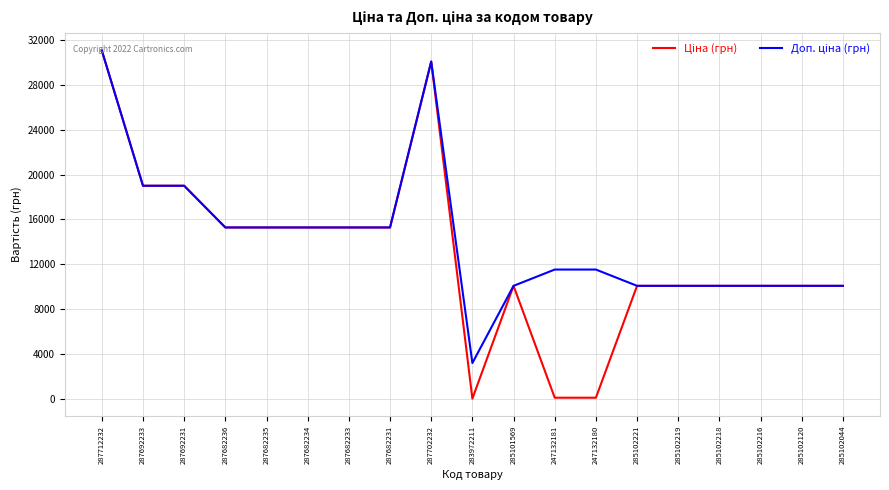

What is the total value across all series at 285102219?

20171.6